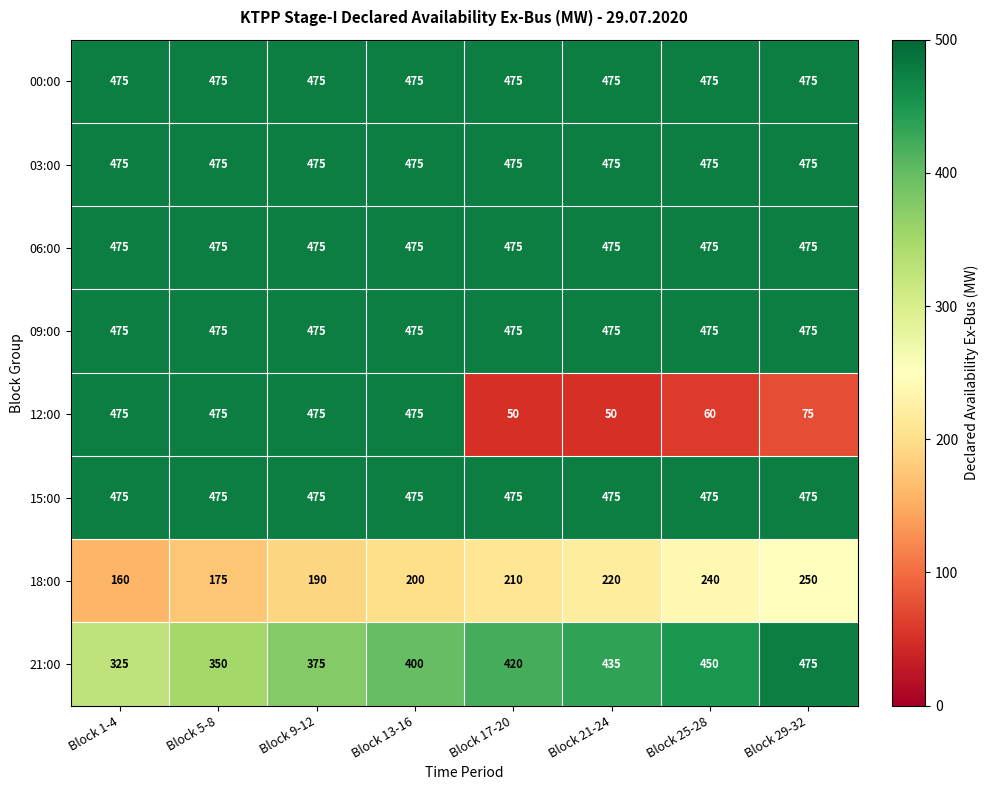

What is the spread (max minus min) of values at Block 17-20?

425